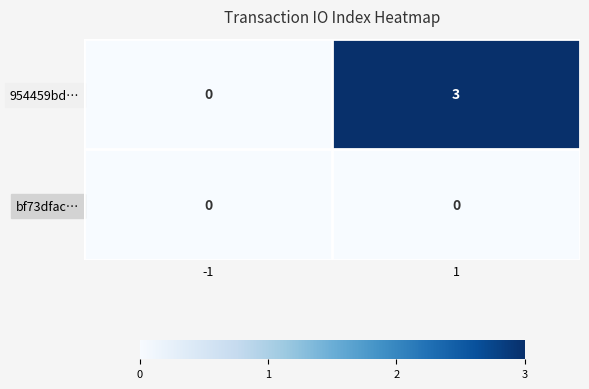

Which series has the largest total across all categories?

954459bd…